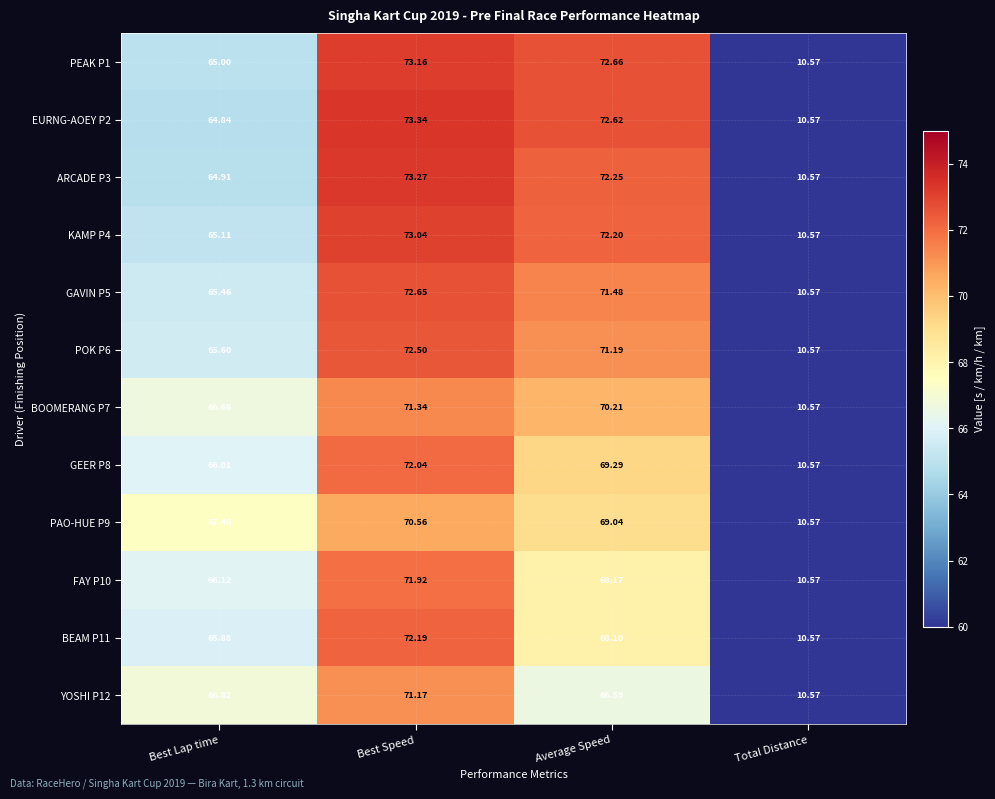

Where is EURNG-AOEY P2 nearest to the value 41?

Best Lap time